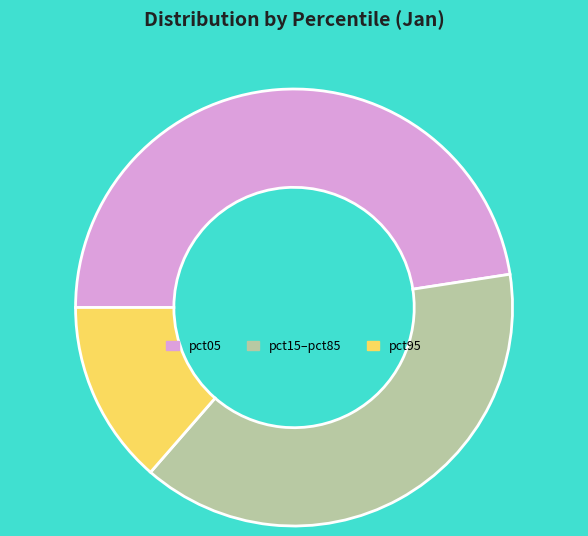

Does any single category account for the majority?

No